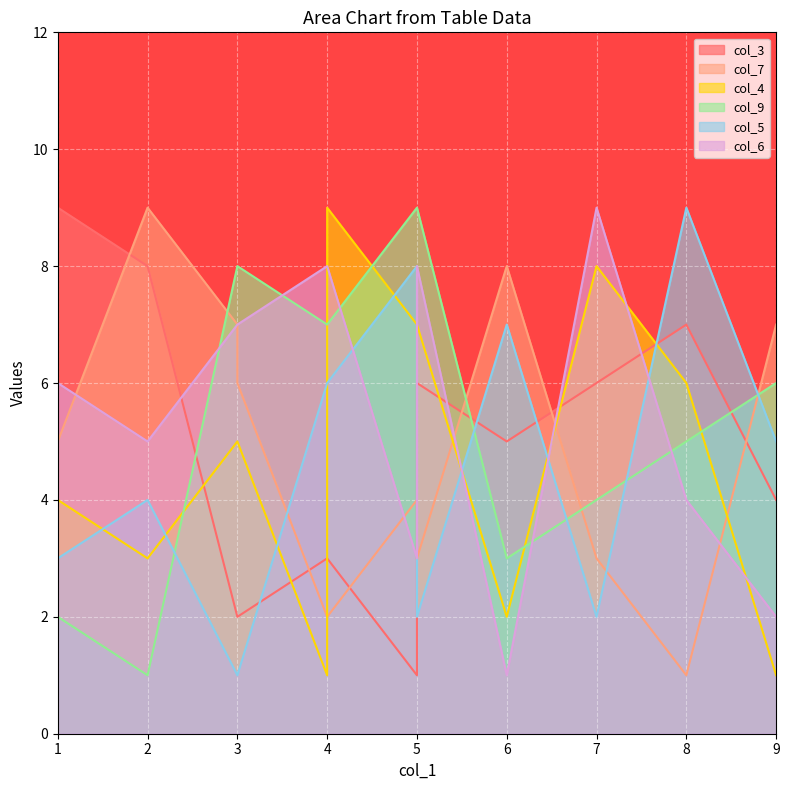

After their last crossing, which series has the higher values: col_4 or col_5?

col_5